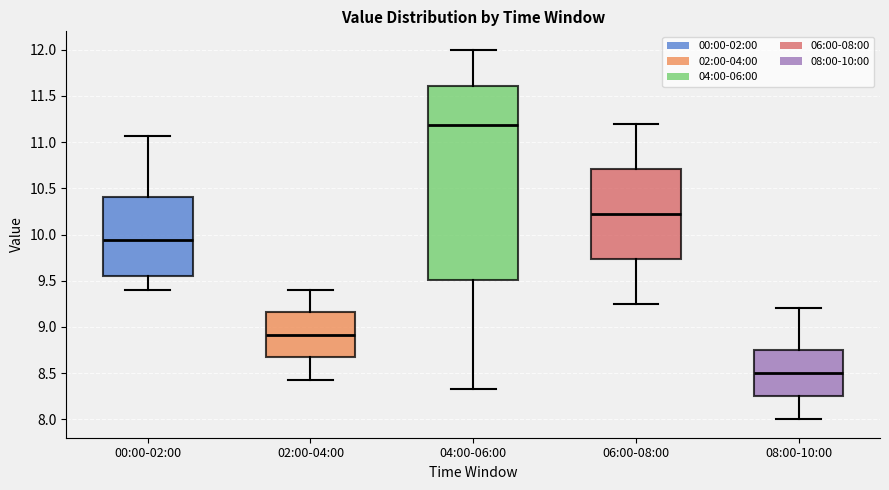

Reading left to right, transcribe this box plot: for each box, give where its median line is, the range the box spans, and where its two whiskers end, as read against the y-axis. The values are not printed on the chart, so give them approximately, as read against the axis.

00:00-02:00: median 9.95, box 9.55 to 10.40, whiskers 9.40 to 11.05
02:00-04:00: median 8.90, box 8.65 to 9.15, whiskers 8.45 to 9.40
04:00-06:00: median 11.20, box 9.50 to 11.60, whiskers 8.35 to 12.00
06:00-08:00: median 10.25, box 9.75 to 10.70, whiskers 9.25 to 11.20
08:00-10:00: median 8.50, box 8.25 to 8.75, whiskers 8.00 to 9.20